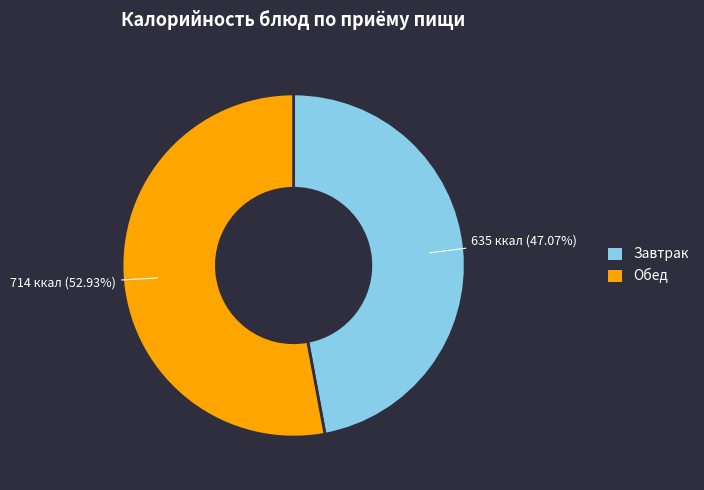

Is there a majority slice in this chart?

Yes